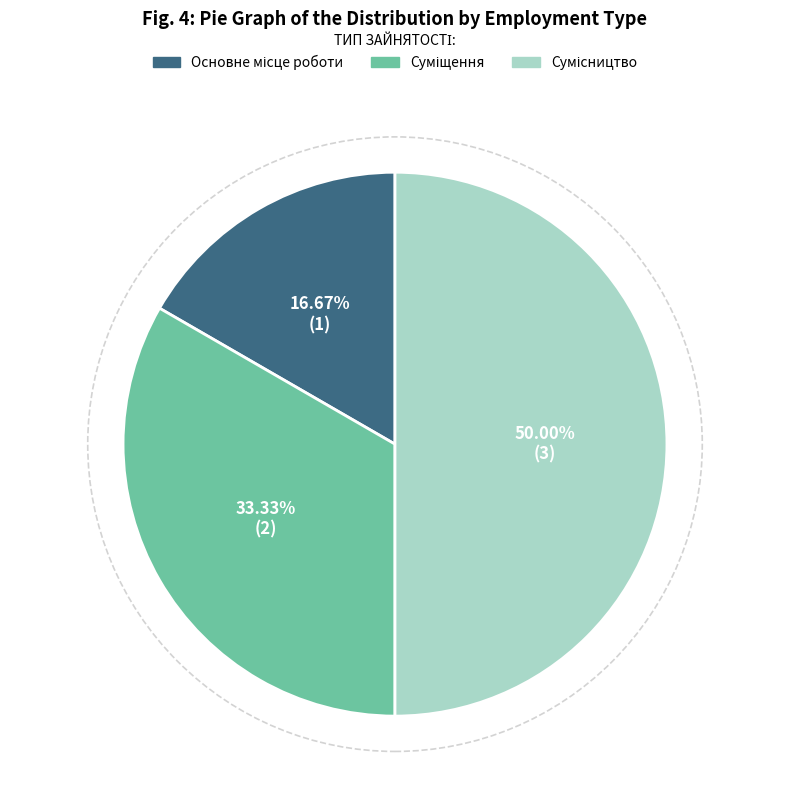

How many segments does this pie chart have?

3